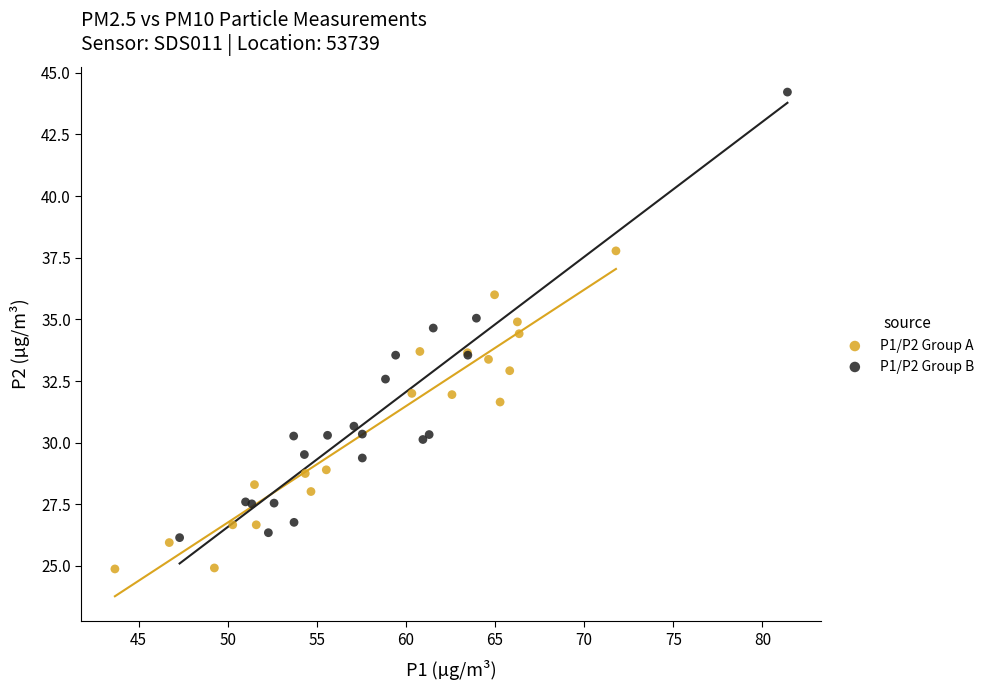

Which series has the widest spread of Y values?

P1/P2 Group B